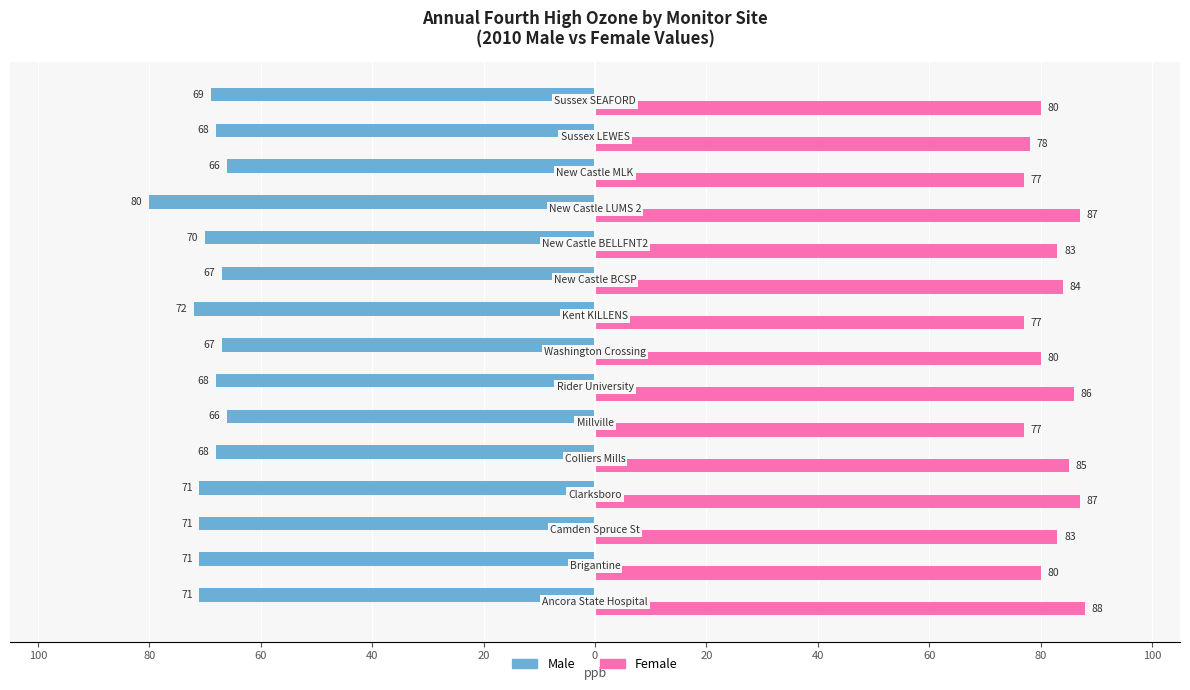

What are all the series names shown in the legend?

Male, Female